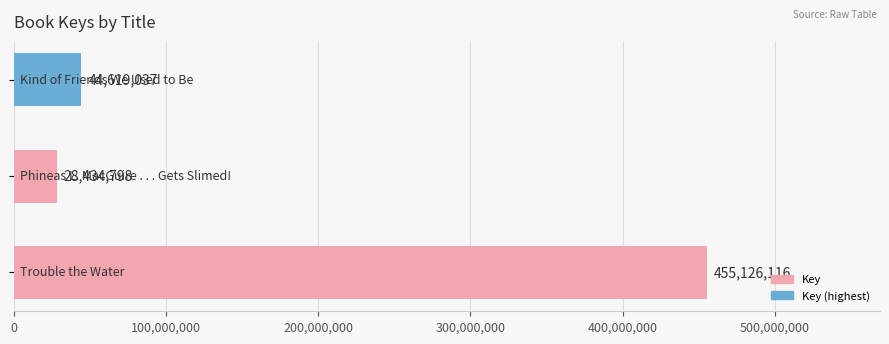

What is the average value?

176059984